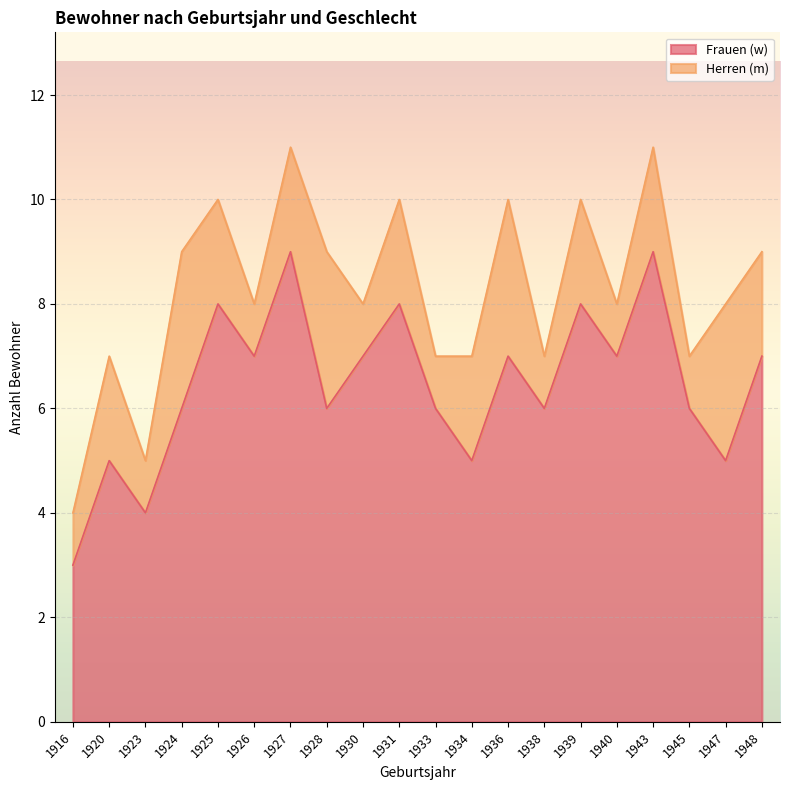

What is the difference between the maximum and minimum values in the Frauen (w) series?

6